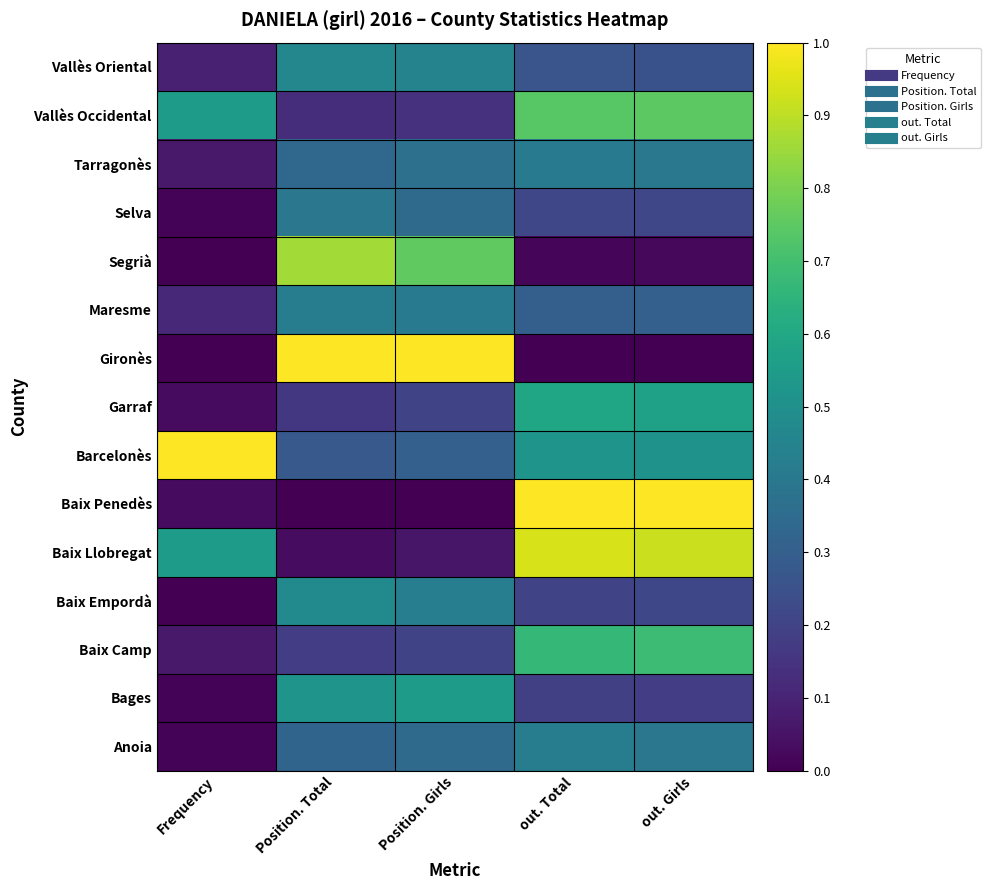

Rank the series at Frequency from lowest to highest value.

Baix Empordà, Gironès, Segrià, Anoia, Bages, Selva, Baix Penedès, Garraf, Baix Camp, Tarragonès, Vallès Oriental, Maresme, Baix Llobregat, Vallès Occidental, Barcelonès